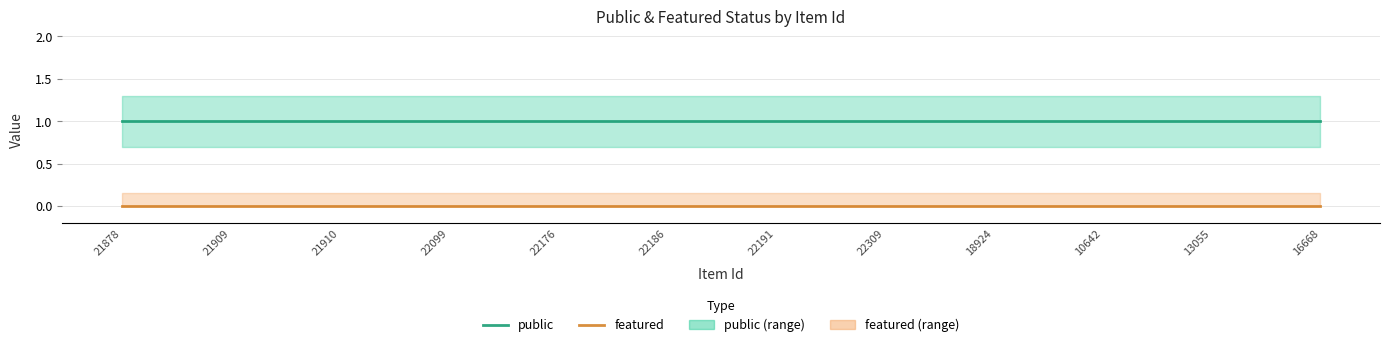

True or false: featured and public cross at least once.

False